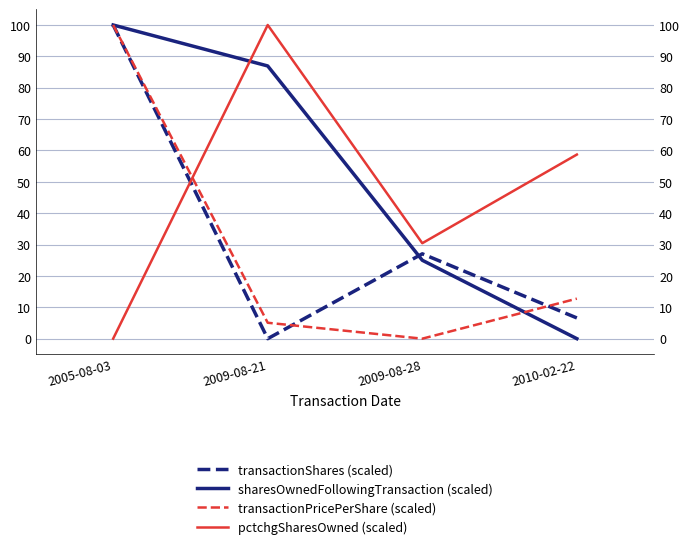

What is the difference between the maximum and second lowest values in the pctchgSharesOwned (scaled) series?

69.6